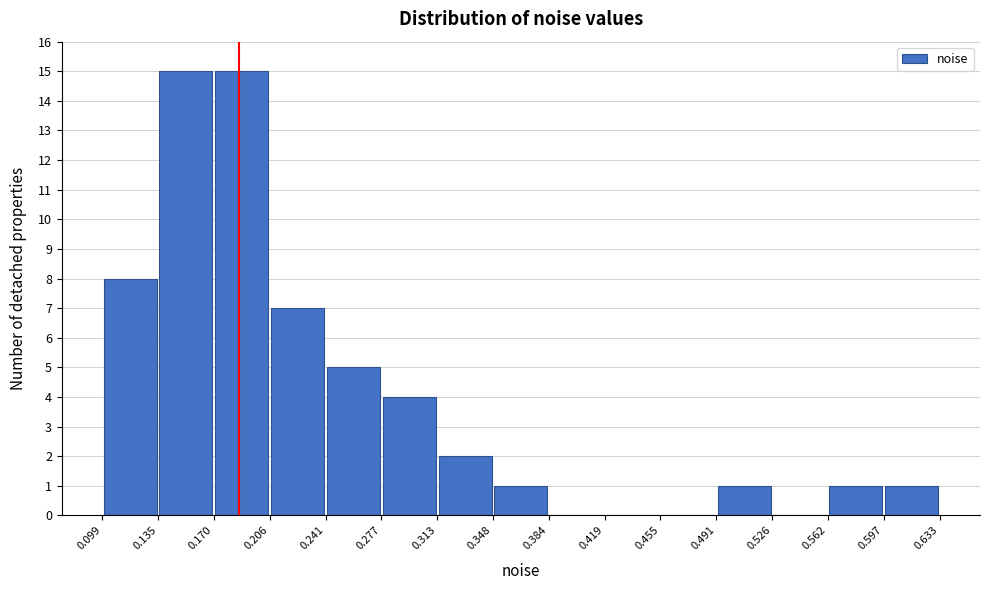

Reading left to right, list every bar in this chart as the range it spans on the x-axis followed by its height. The values are not printed on the chart, so give them approximately, as read against the axis.

0.099 to 0.135: 8
0.135 to 0.170: 15
0.170 to 0.206: 15
0.206 to 0.241: 7
0.241 to 0.277: 5
0.277 to 0.313: 4
0.313 to 0.348: 2
0.348 to 0.384: 1
0.384 to 0.419: 0
0.419 to 0.455: 0
0.455 to 0.491: 0
0.491 to 0.526: 1
0.526 to 0.562: 0
0.562 to 0.597: 1
0.597 to 0.633: 1